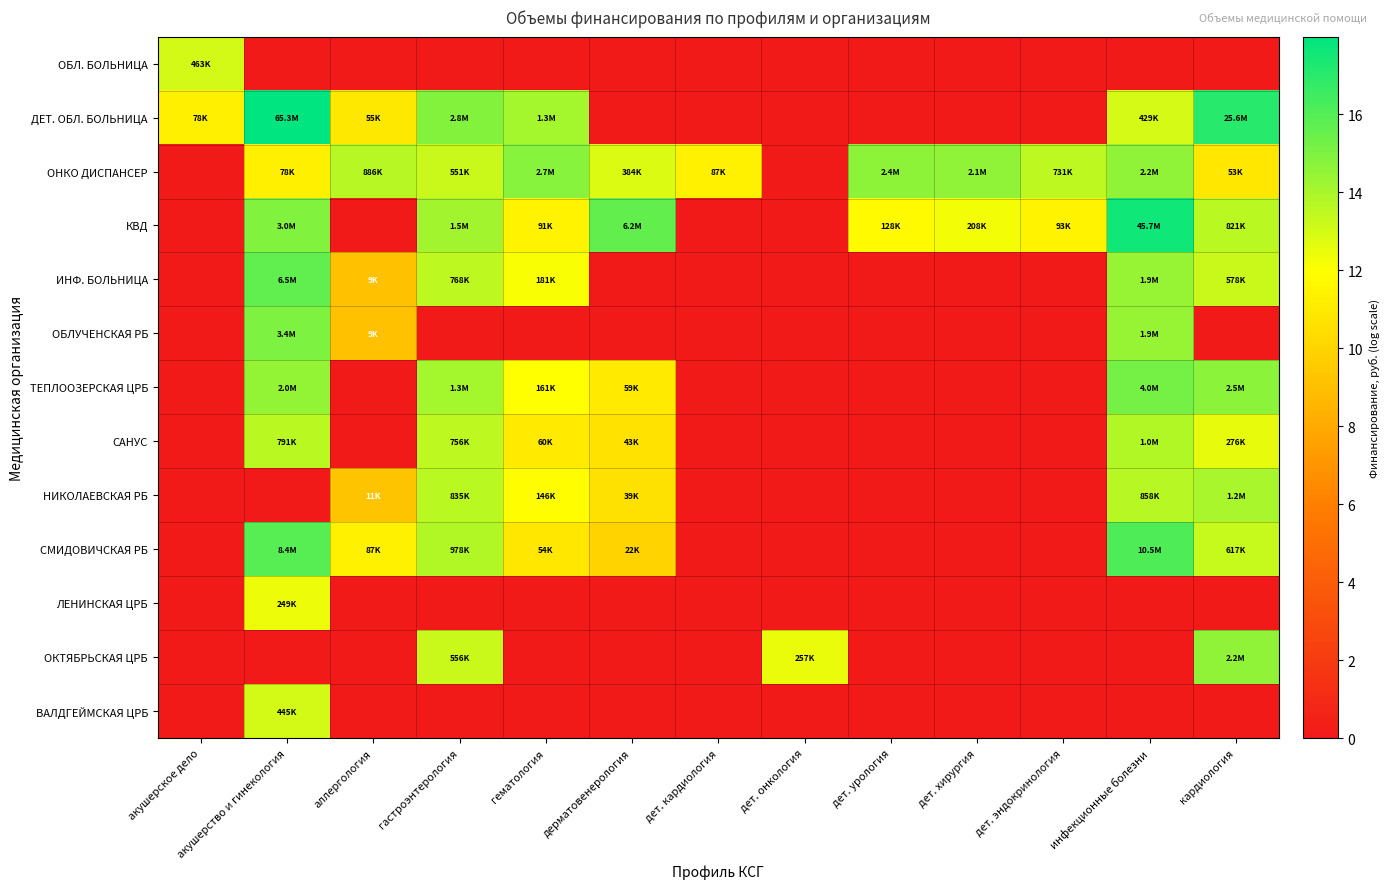

At which category is the sum across all series the highest?

акушерство и гинекология